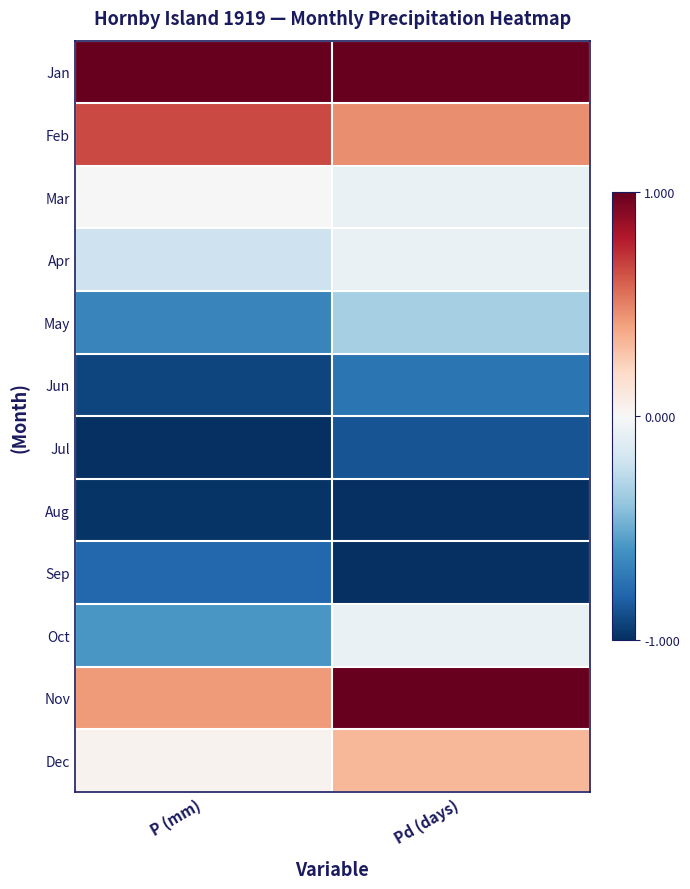

Which category has the highest value across all series?

P (mm)